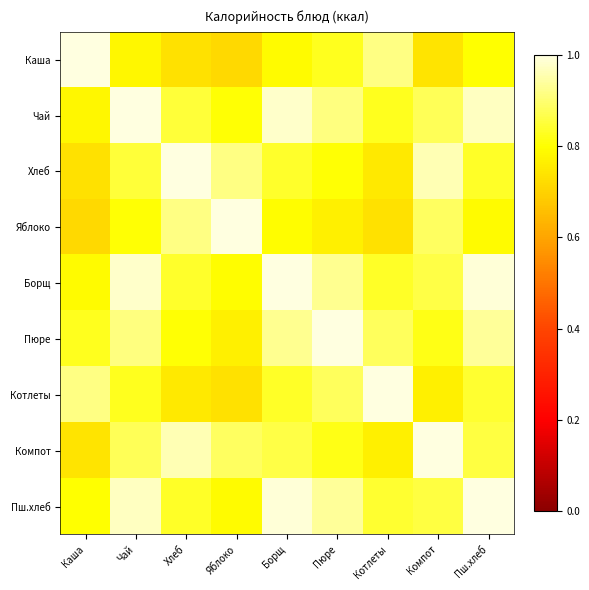

How many series are shown in this chart?

9